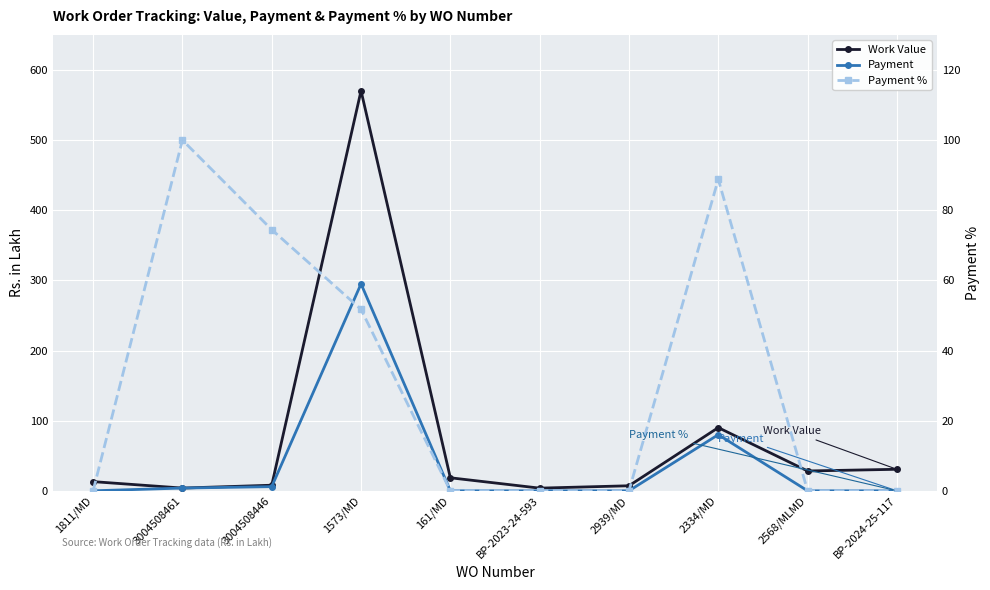

Is the value of Work Value at 2334/MD greater than the value of Payment at 2939/MD?

Yes